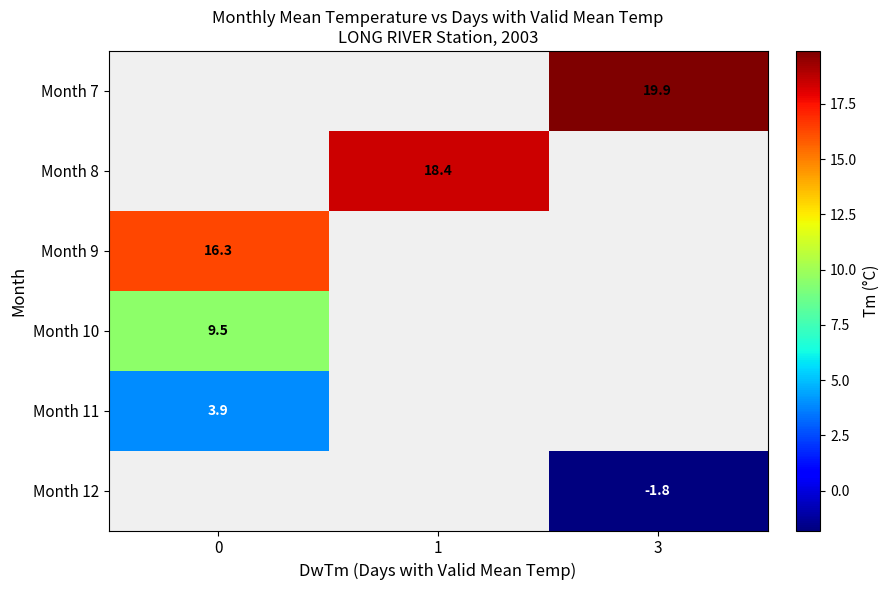

True or false: Month 11 has a value of 5.2 at 0.

False